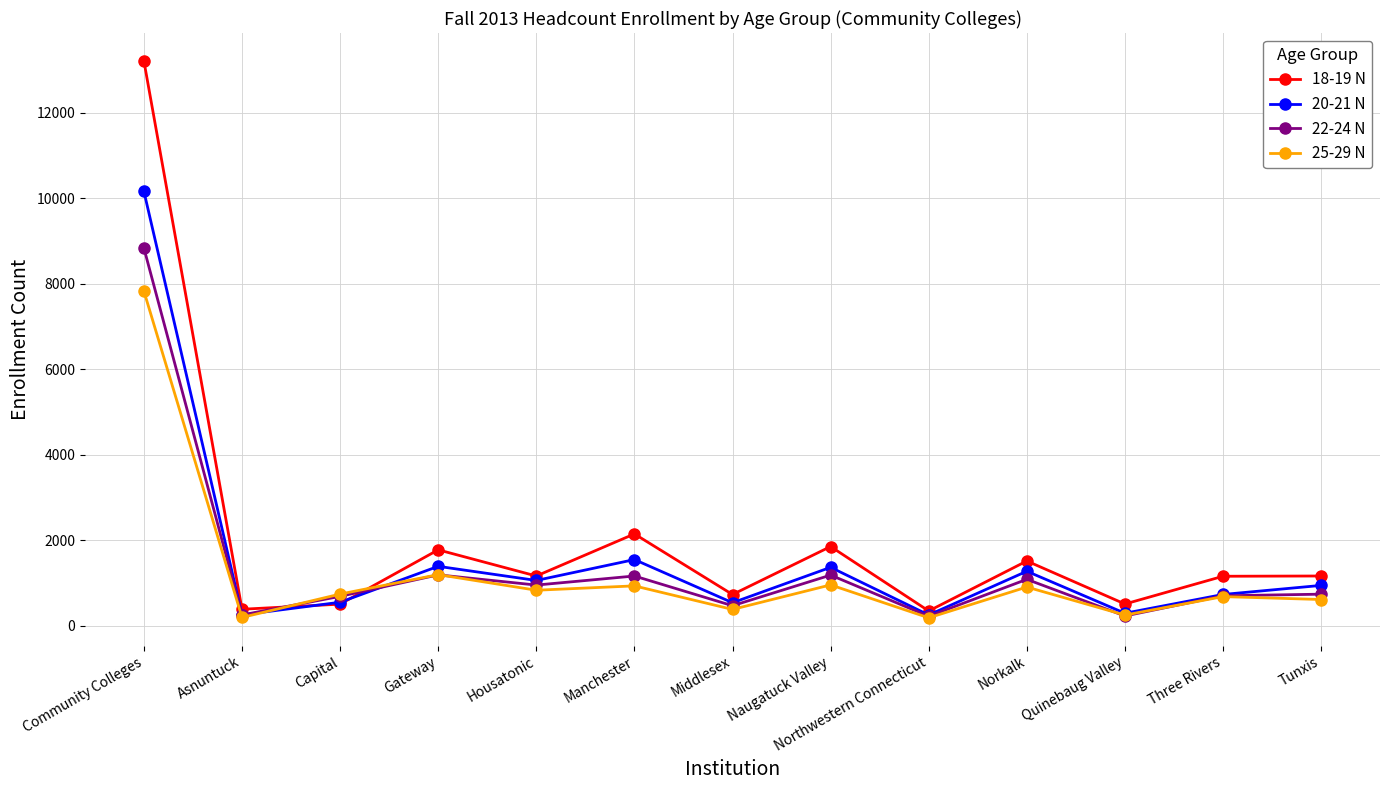

Where is 18-19 N nearest to the value 6775?

Manchester